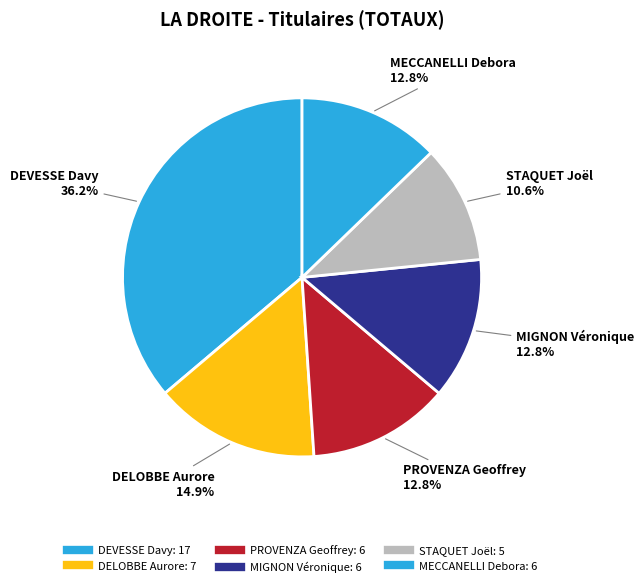

To the nearest percent, what is the combined percentage of MIGNON Véronique and MECCANELLI Debora?

26%